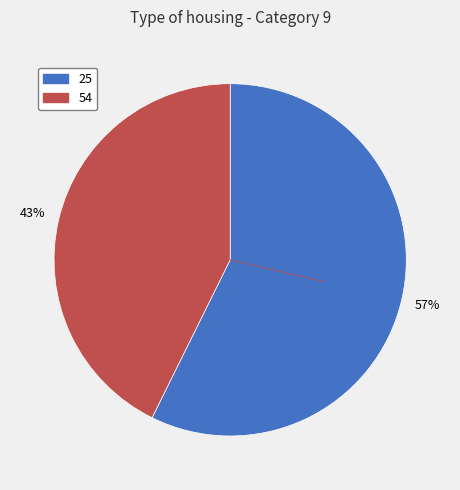

The 25 slice represents 65% of the pie. True or false?

False